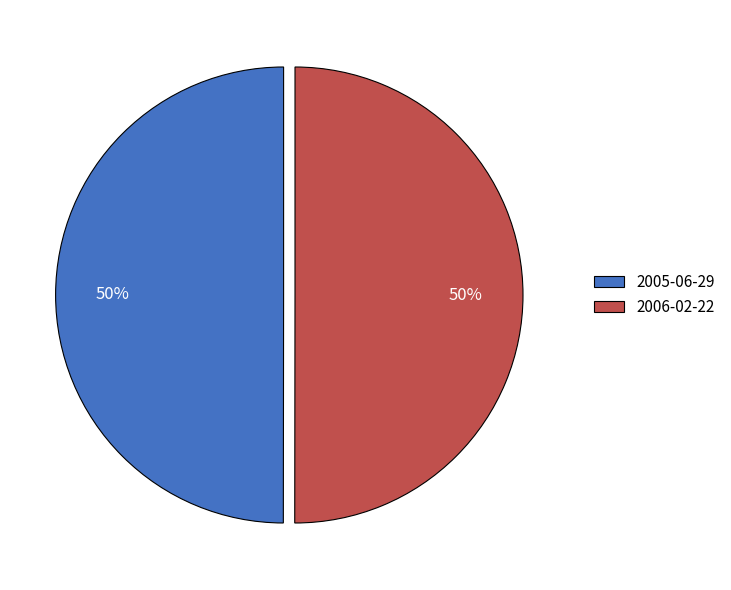

To the nearest percent, what is the combined percentage of 2006-02-22 and 2005-06-29?

100%